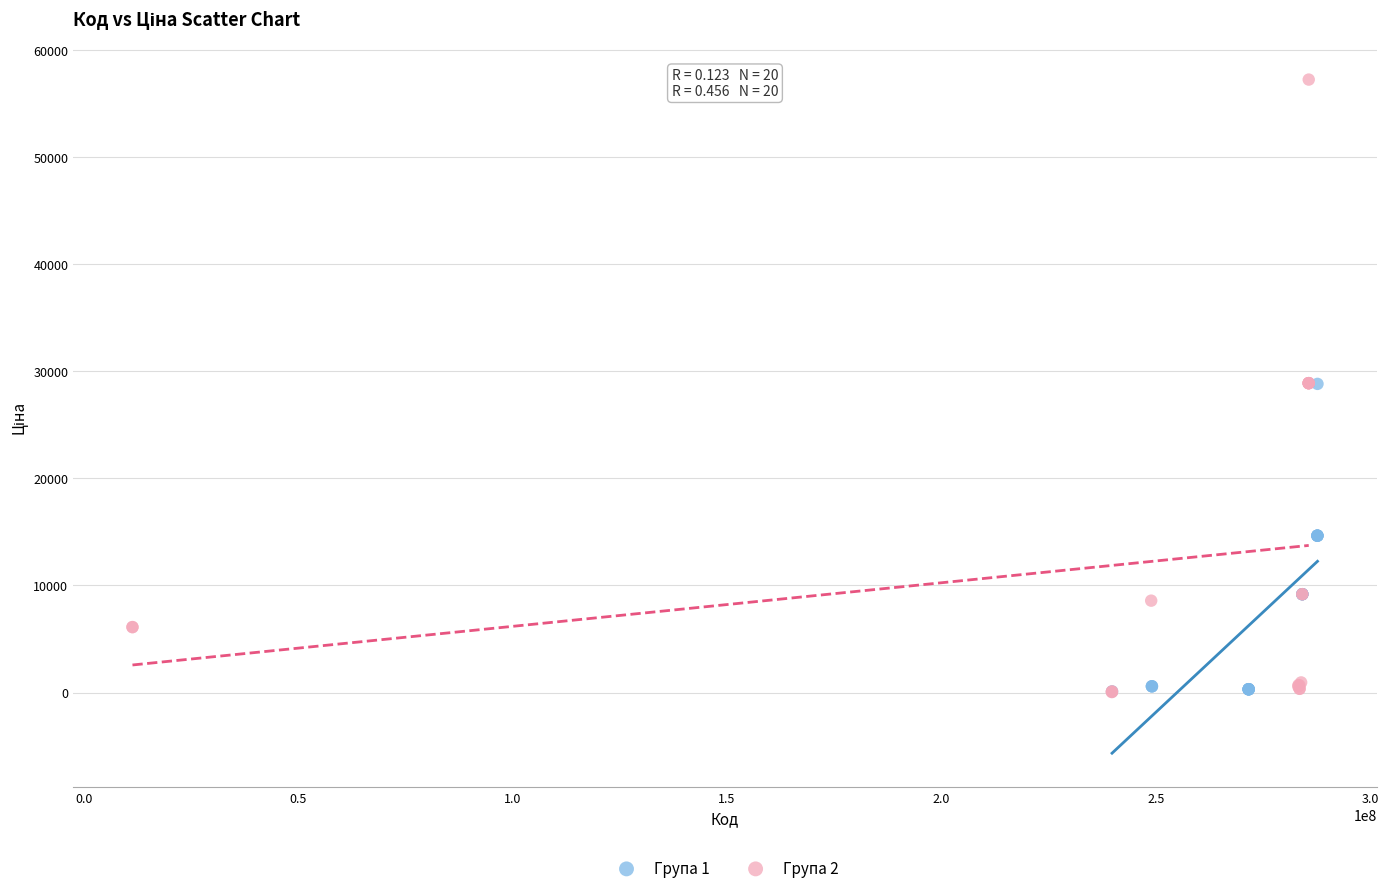

Which series reaches the maximum Y coordinate?

Група 2